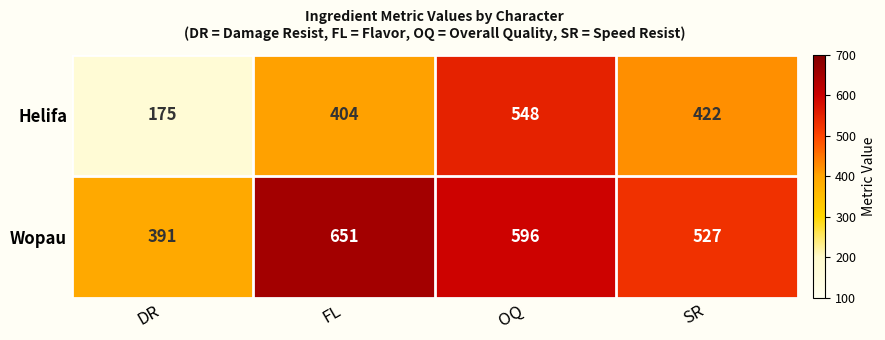

What is the average value of the Wopau series?

541